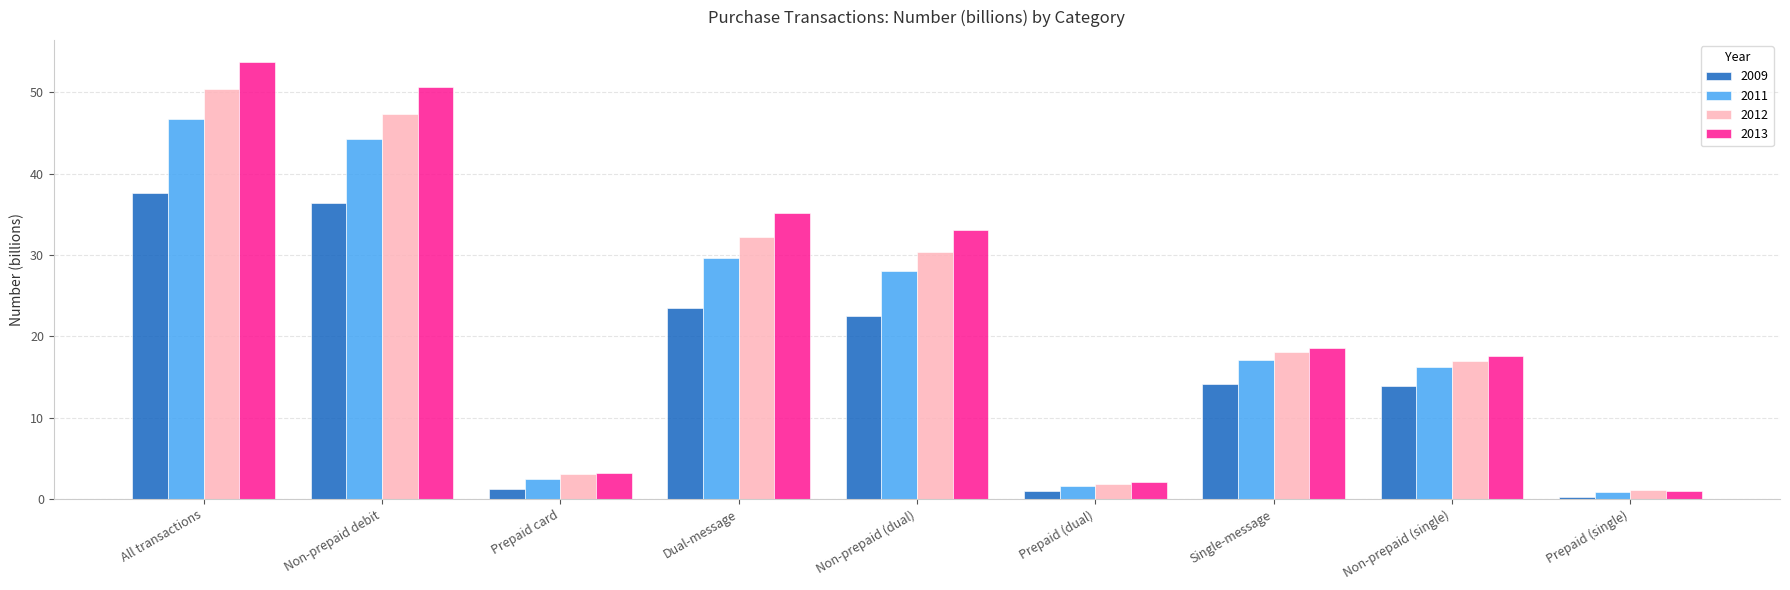

What is the difference between the second highest and second lowest values in the 2012 series?

45.4